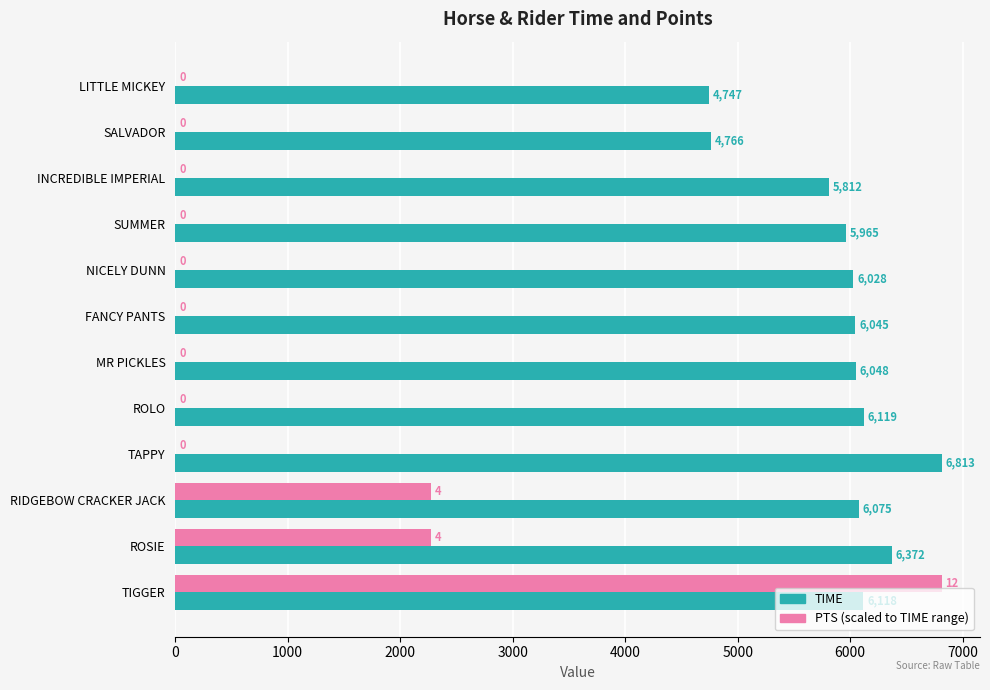

What is the greatest value displayed?

6813